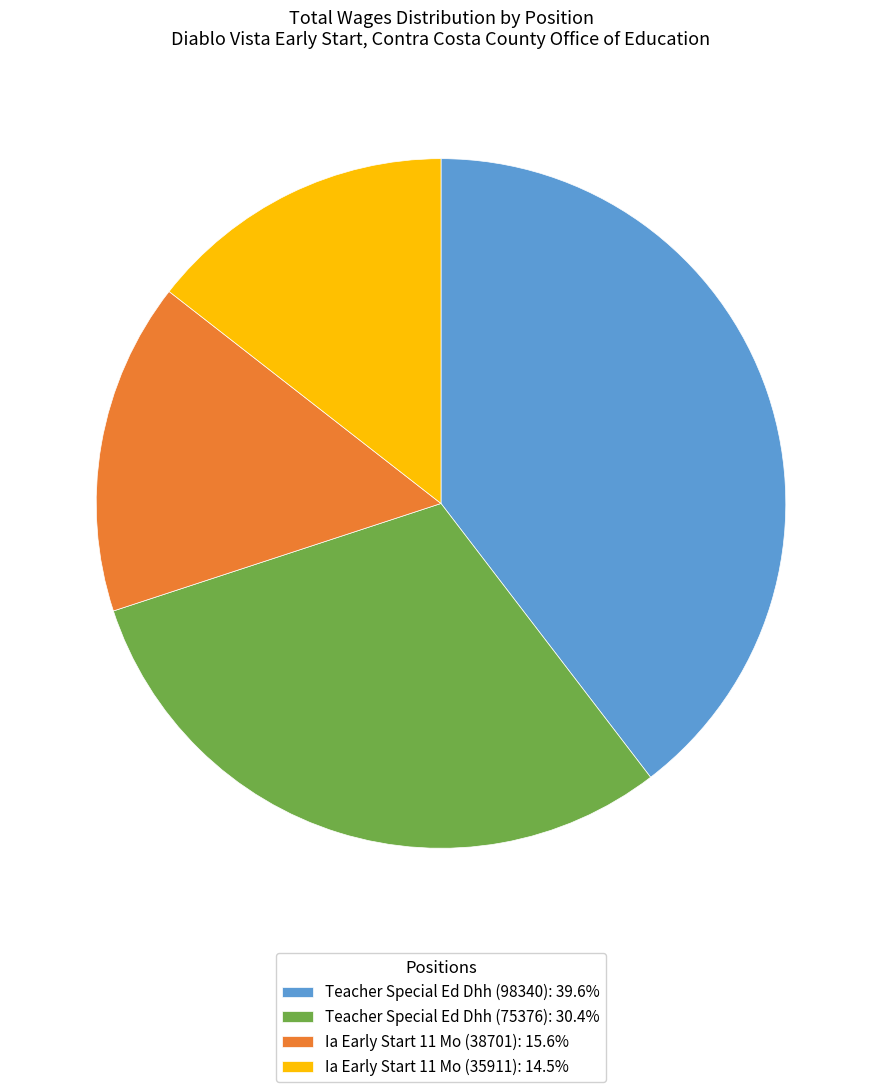

Do Teacher Special Ed Dhh (75376): 30.4% and Ia Early Start 11 Mo (35911): 14.5% together represent more than half of the pie?

No